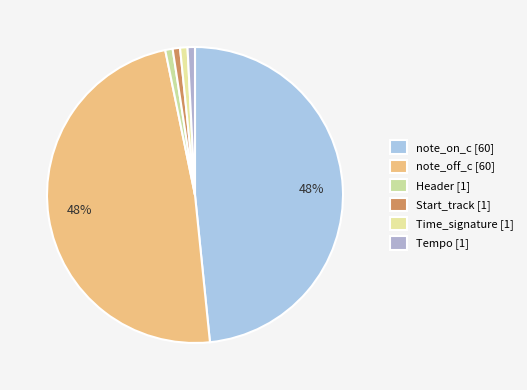

How many slices are in this pie chart?

6